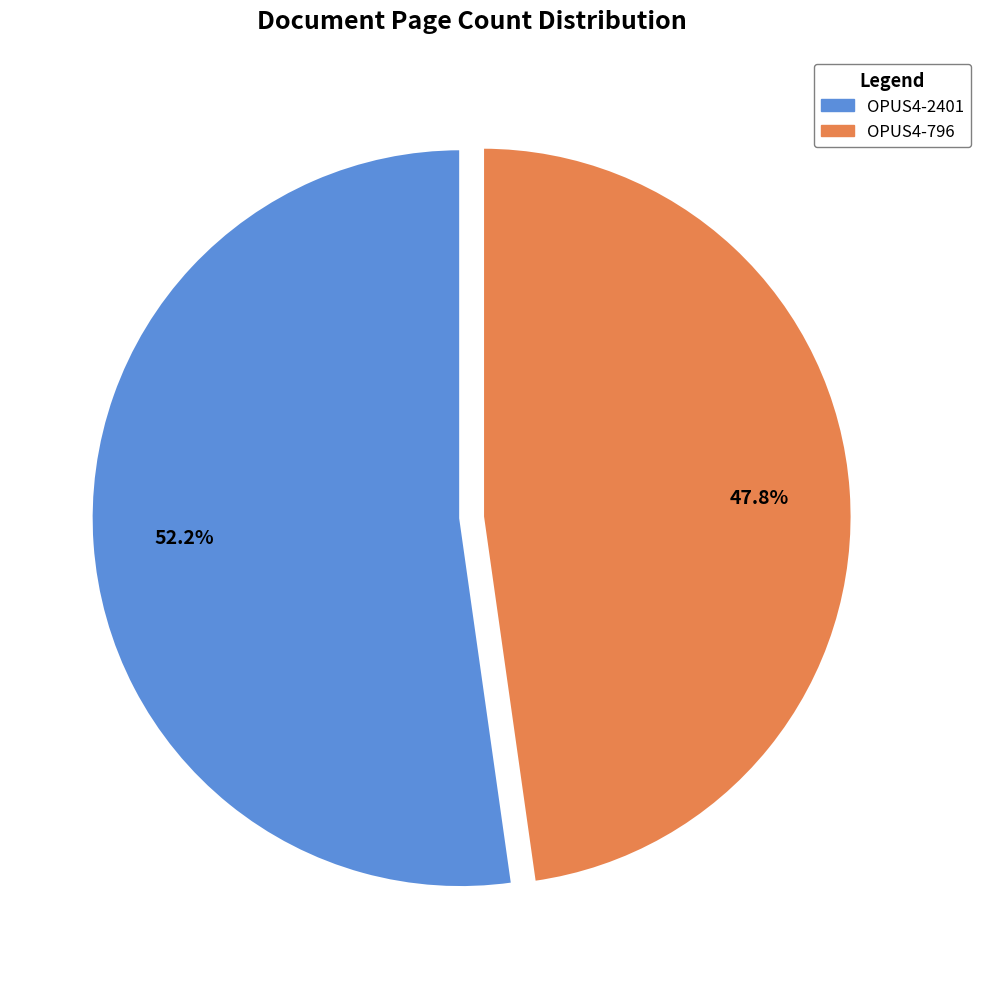

Is the sum of OPUS4-796 and OPUS4-2401 greater than half?

Yes